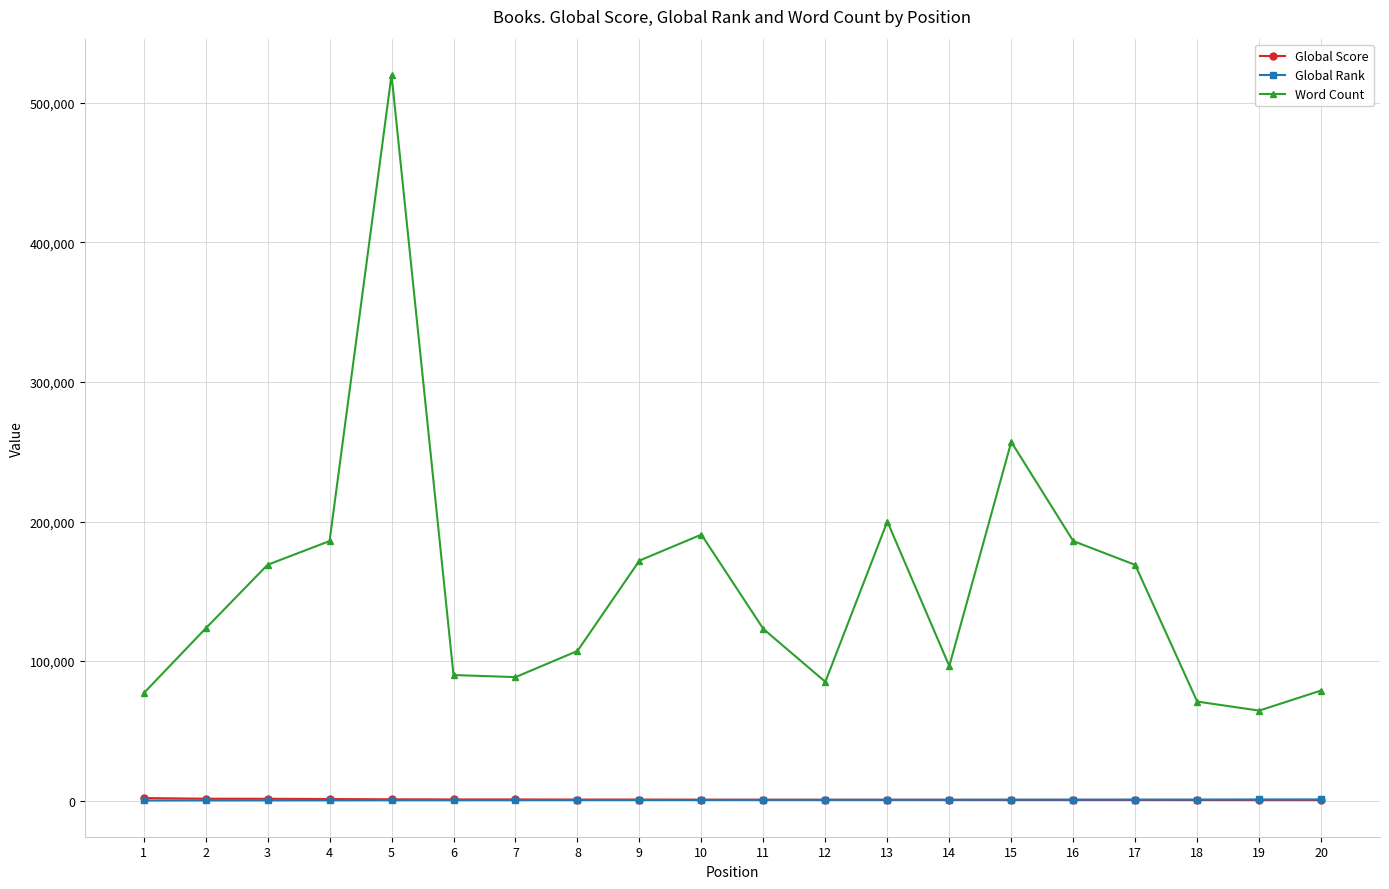

What is the total value across all series at 15?

258267